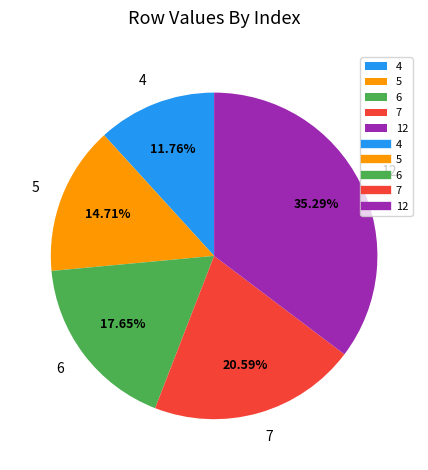

True or false: 12 accounts for 35% of the total.

True